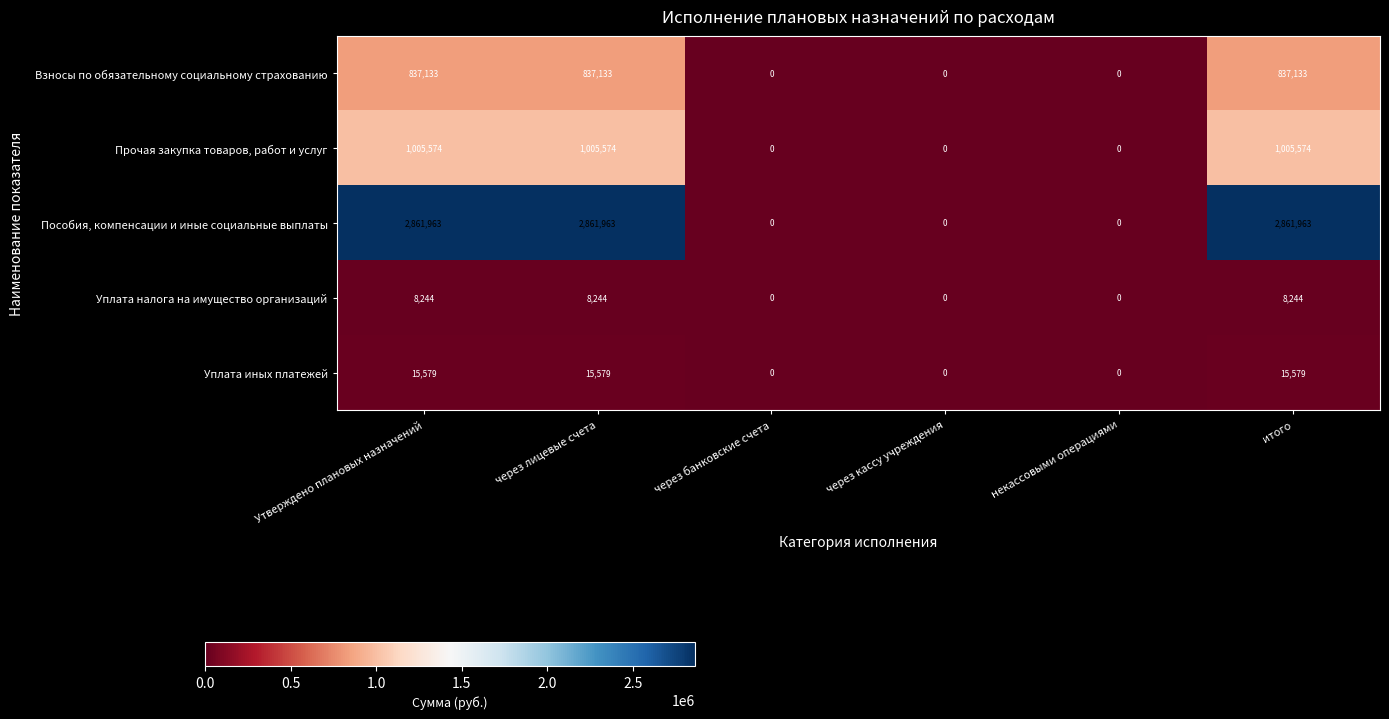

Which series has the largest total across all categories?

Пособия, компенсации и иные социальные выплаты